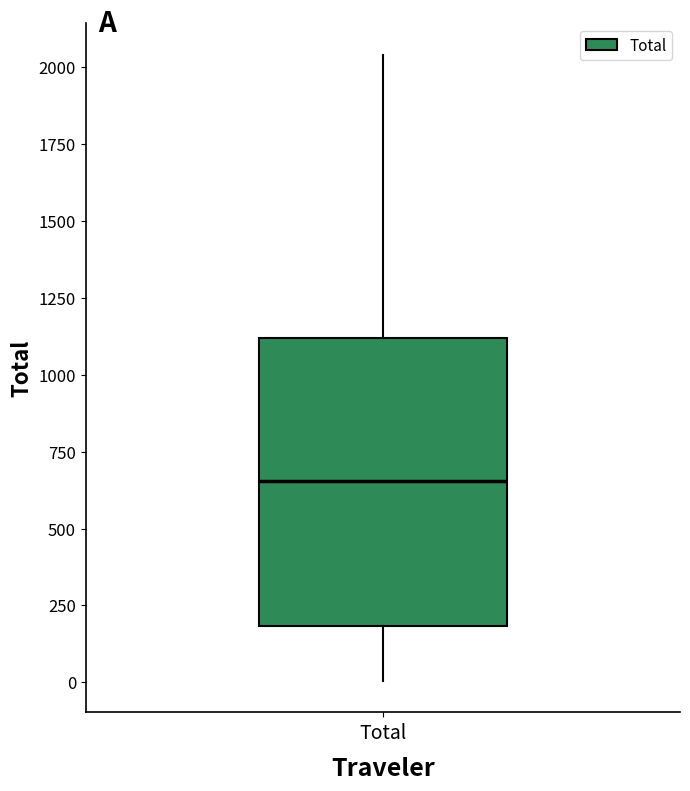

Transcribe this box plot: give where the median line is, the range the box spans, and where the two whiskers end, as read against the y-axis. The values are not printed on the chart, so give them approximately, as read against the axis.

median 650, box 200 to 1100, whiskers 0 to 2050